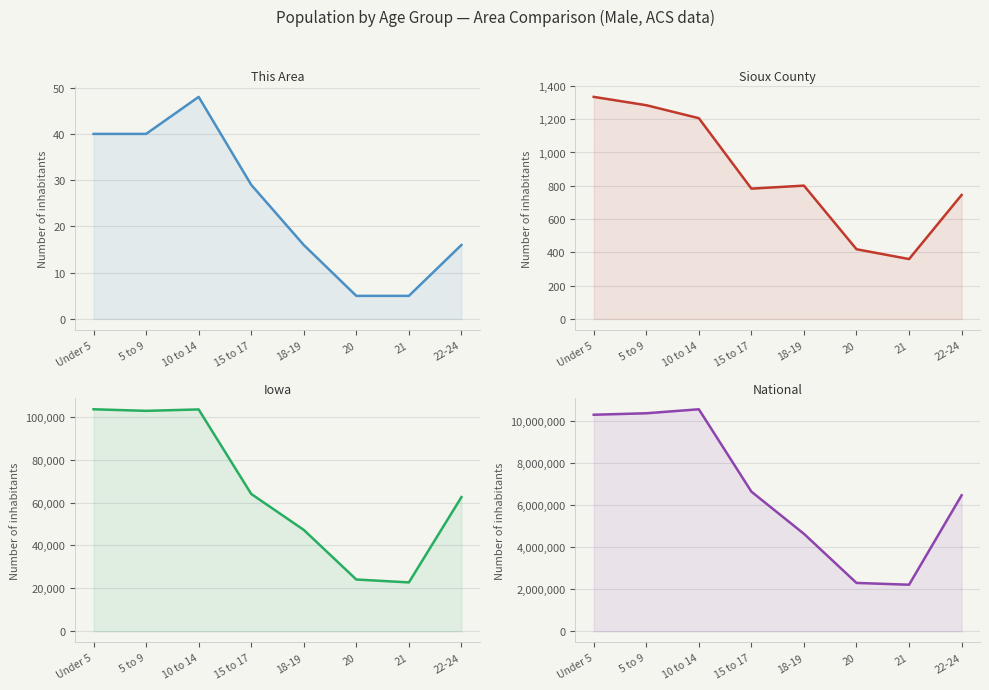

Does the chart display data point markers on the line(s)?

No